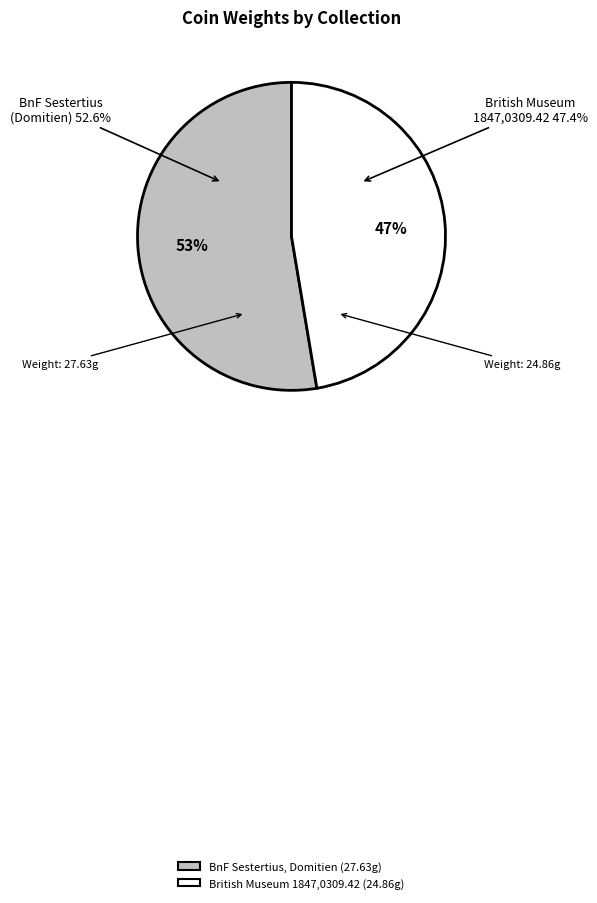

What percentage is the British Museum (1847,0309.42) slice, to the nearest percent?

47%